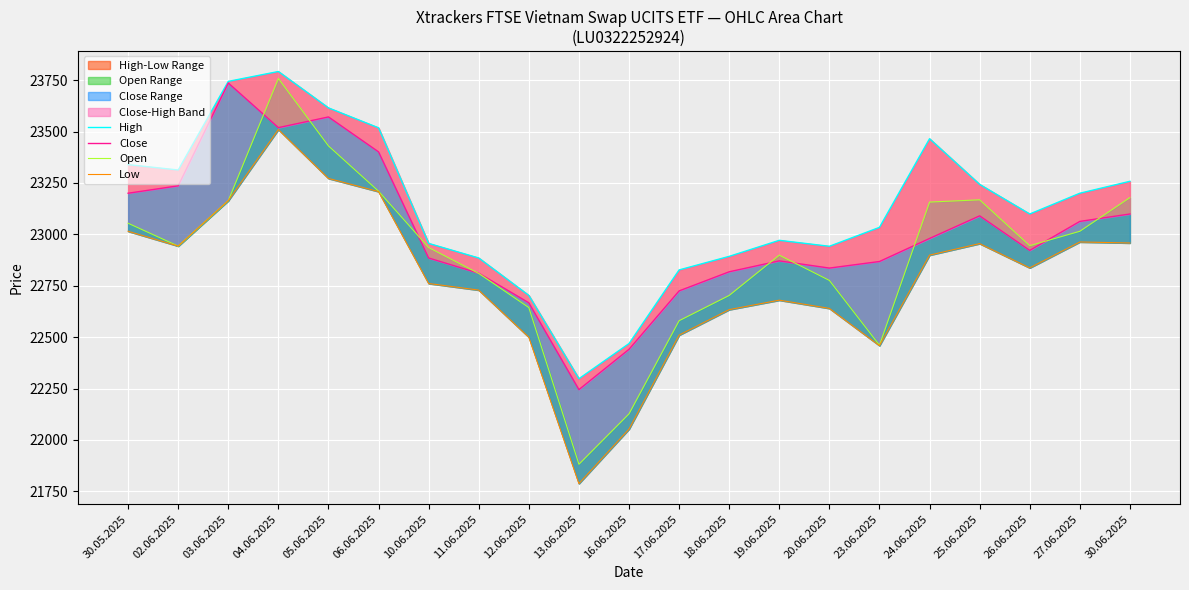

At which category is the sum across all series the highest?

04.06.2025